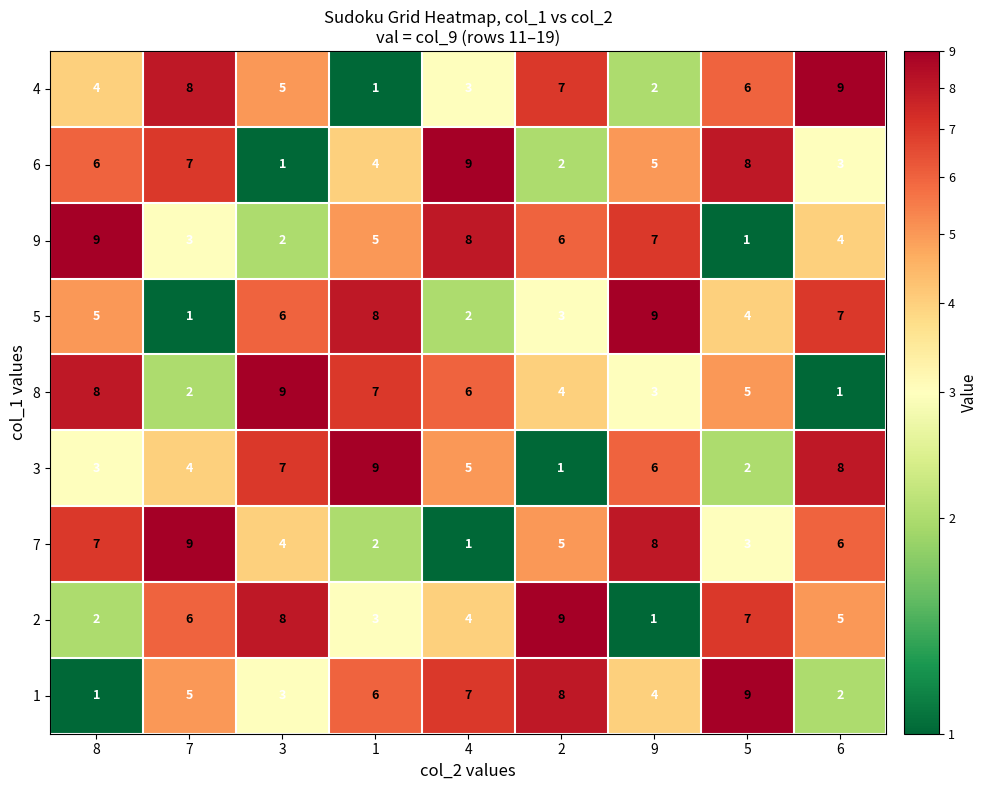

At which label does 6 first exceed 5?

8